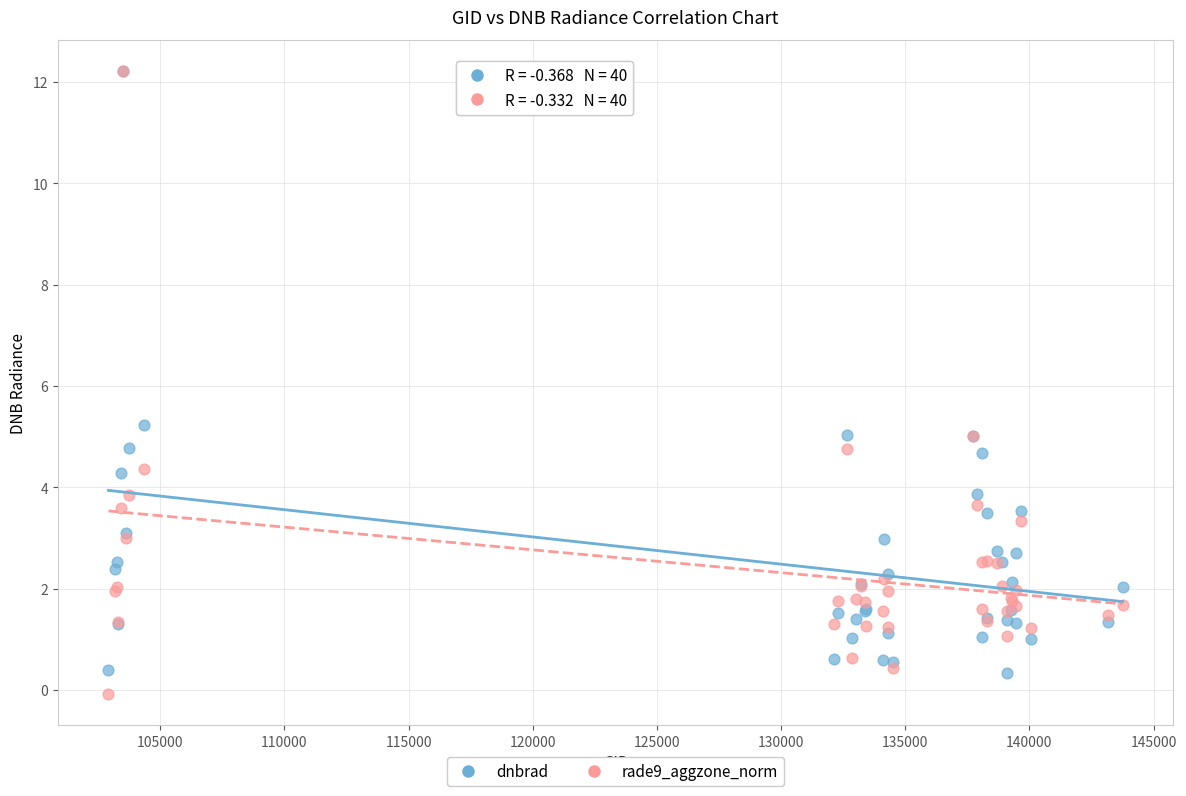

Across all series, what Y value is closest to 6?

5.2